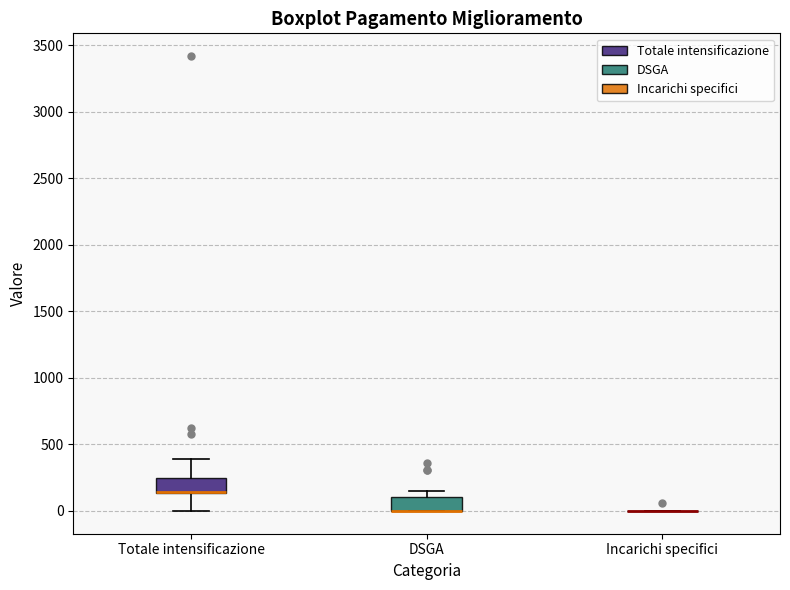

Reading left to right, transcribe this box plot: for each box, give where its median line is, the range the box spans, and where its two whiskers end, as read against the y-axis. The values are not printed on the chart, so give them approximately, as read against the axis.

Totale intensificazione: median 150 (drawn on the box's lower edge), box 150 to 250, whiskers 0 to 400
DSGA: median 0 (drawn on the box's lower edge), box 0 to 100, whiskers 0 to 150
Incarichi specifici: box collapsed to a line at 0, whiskers 0 to 0